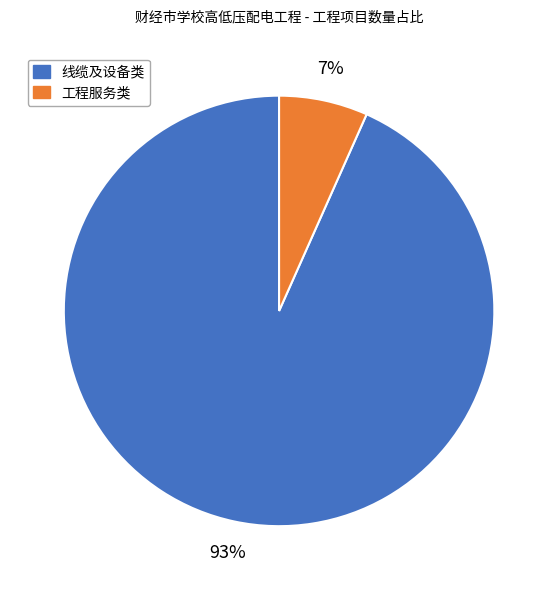

Is the sum of 工程服务类 and 线缆及设备类 greater than half?

Yes